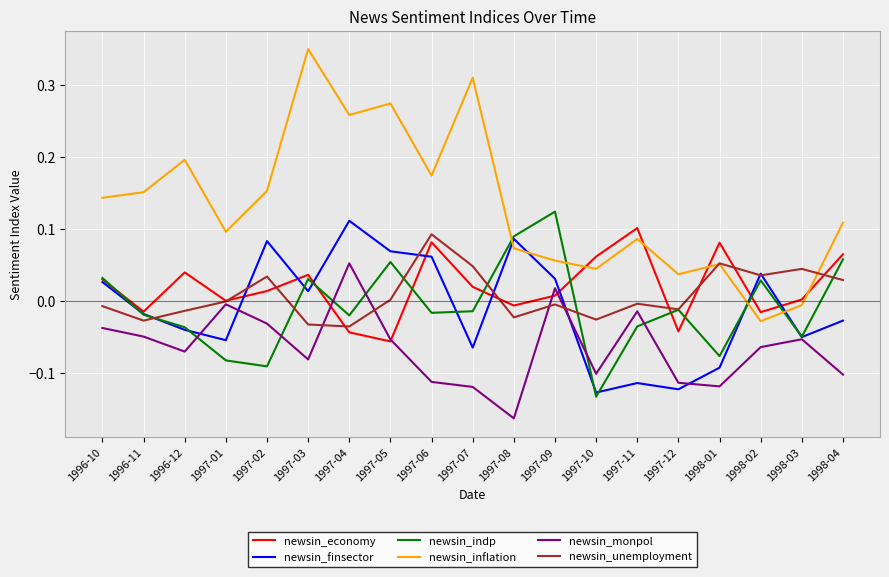

Is the value of newsin_monpol at 1998-01 greater than the value of newsin_economy at 1997-12?

No